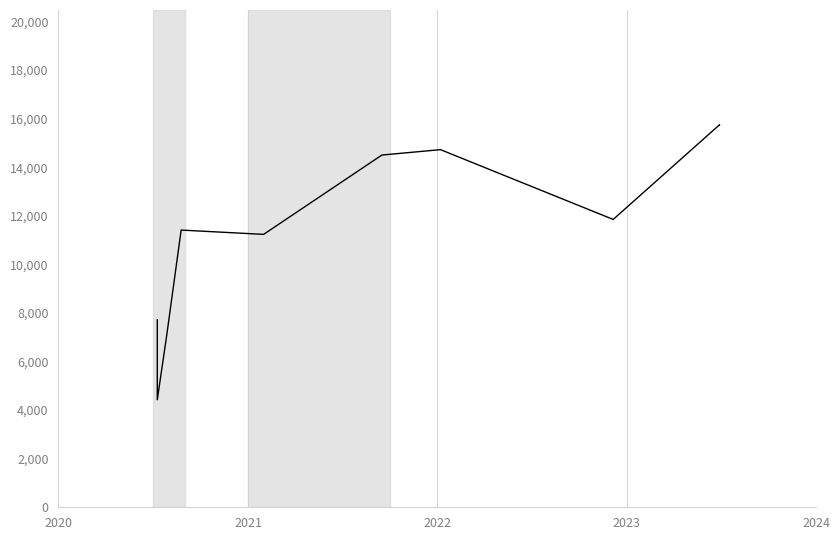

What is the sum of all values?

114425